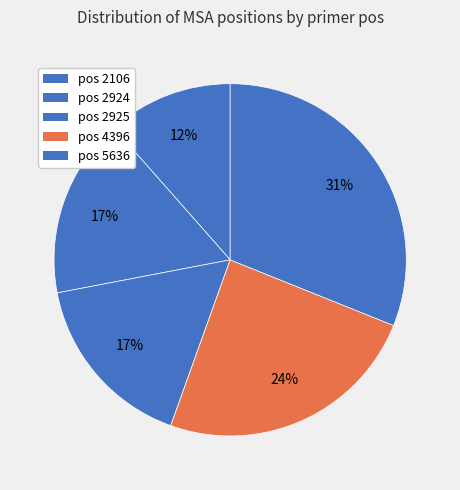

What is the smallest slice in the pie chart?

2106